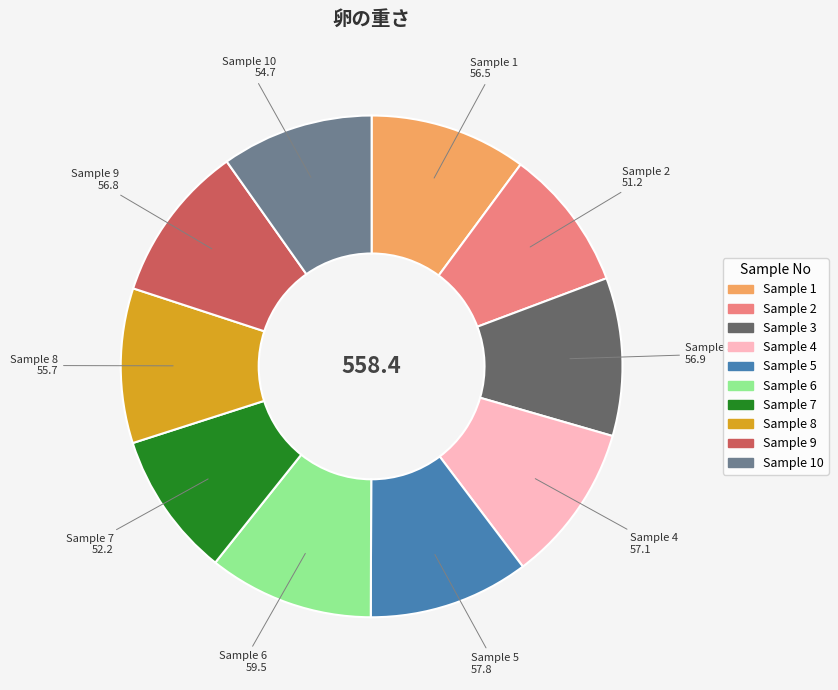

Does any single category account for the majority?

No